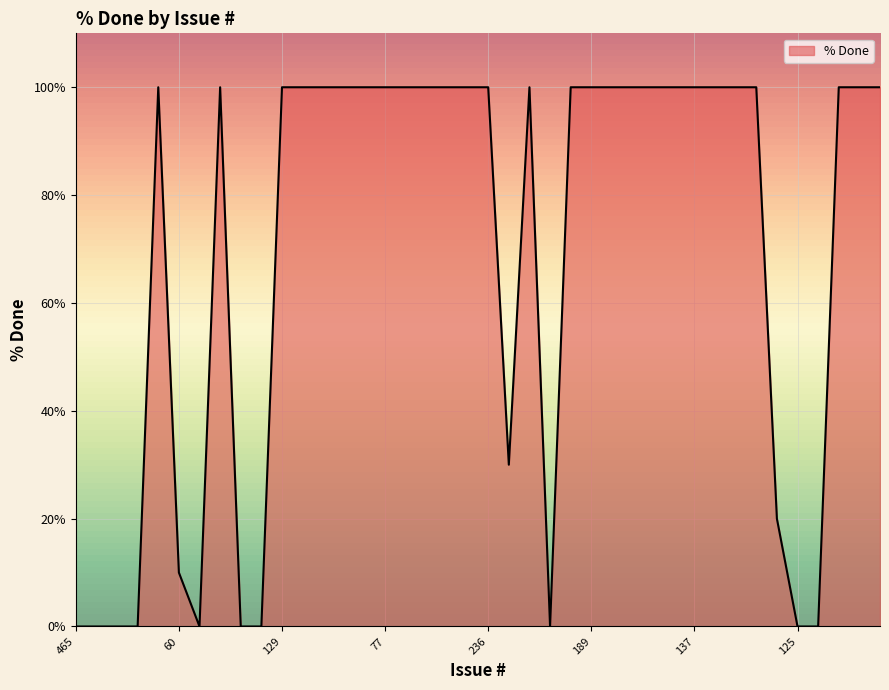

What is the greatest value displayed?

100